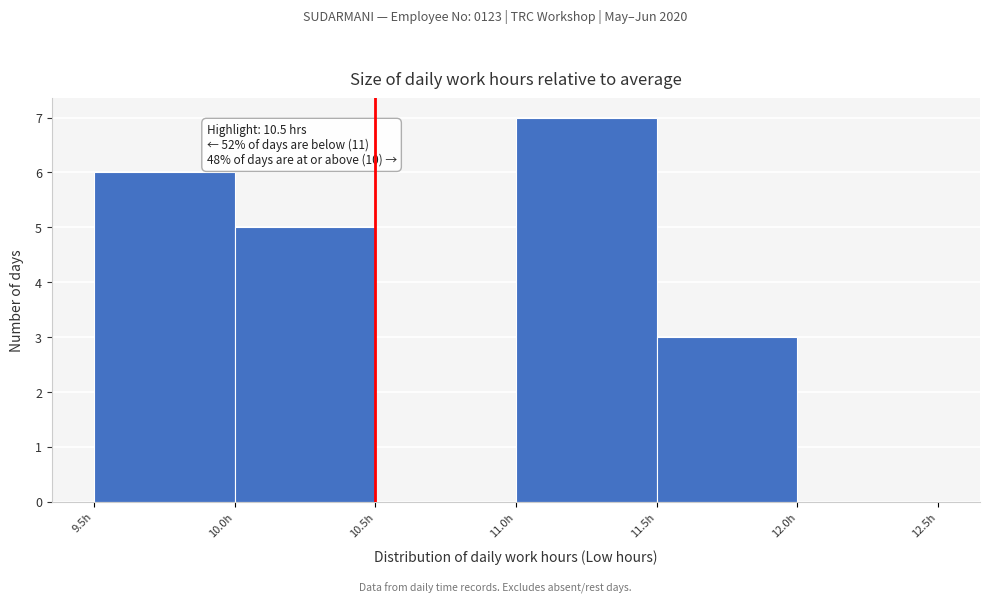

Over which range of the x-axis is the bar tallest?

11.0 to 11.5